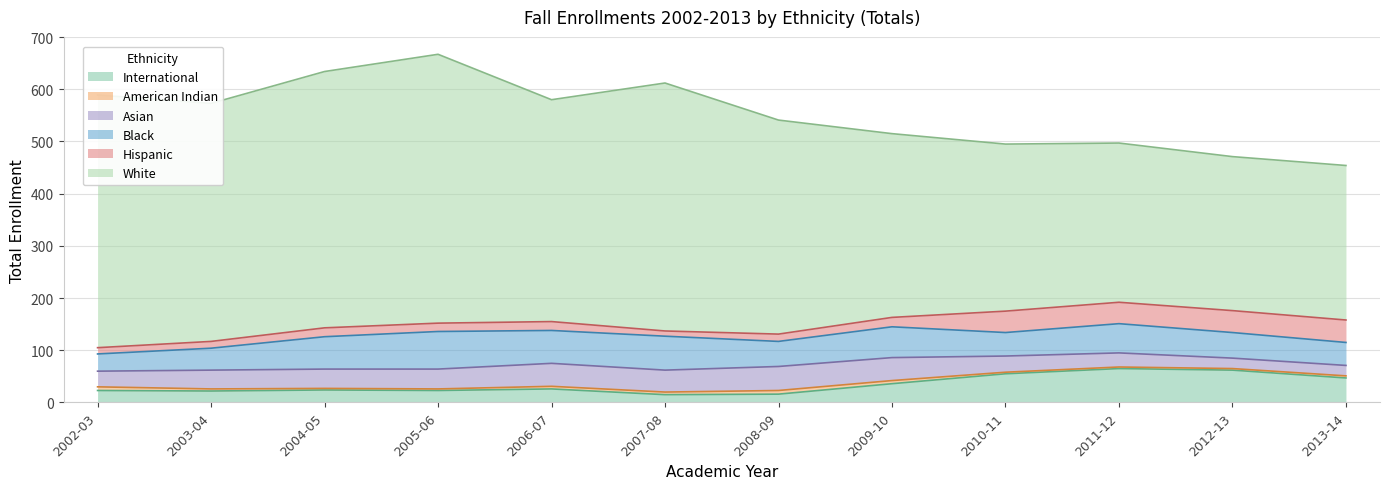

What position from the left is 2011-12?

10